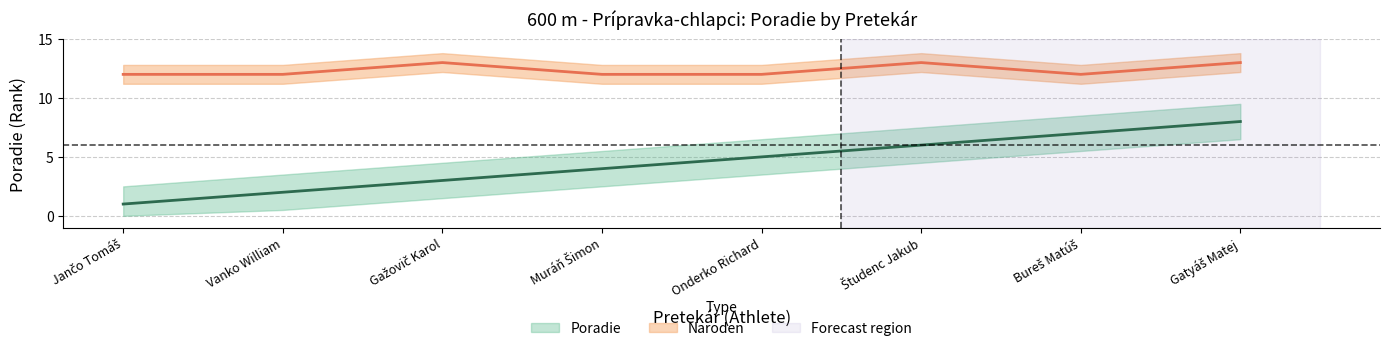

At which label does Poradie first exceed 5?

Študenc Jakub